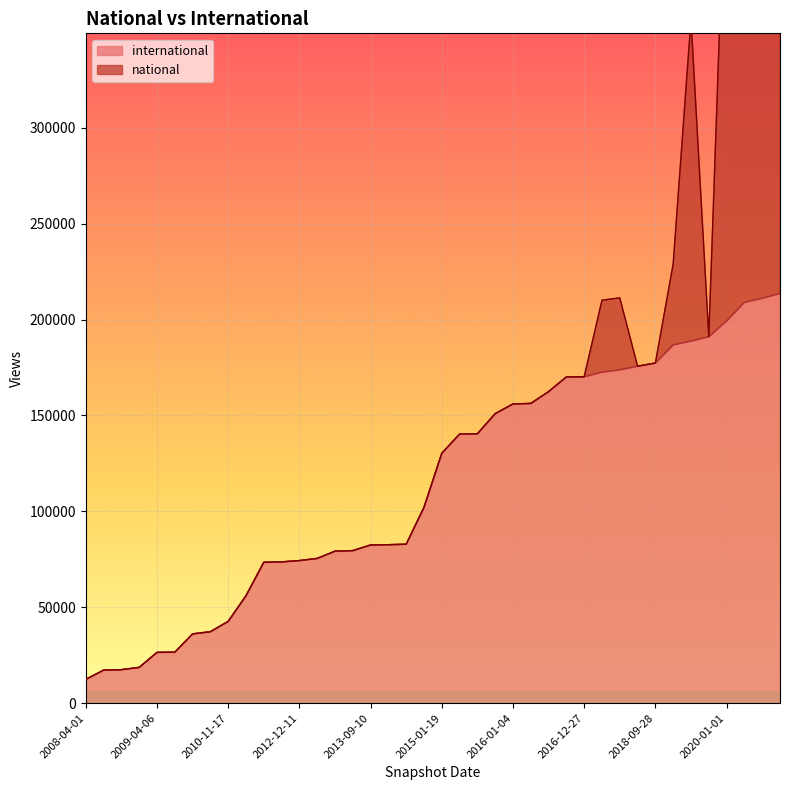

Where is the data nearest to the value 112990?

2014-09-08